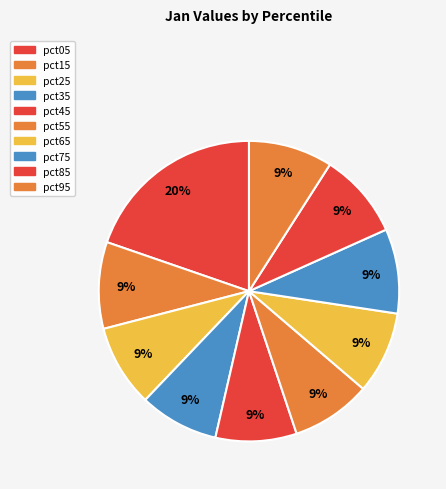

Is the sum of pct75 and pct85 greater than half?

No